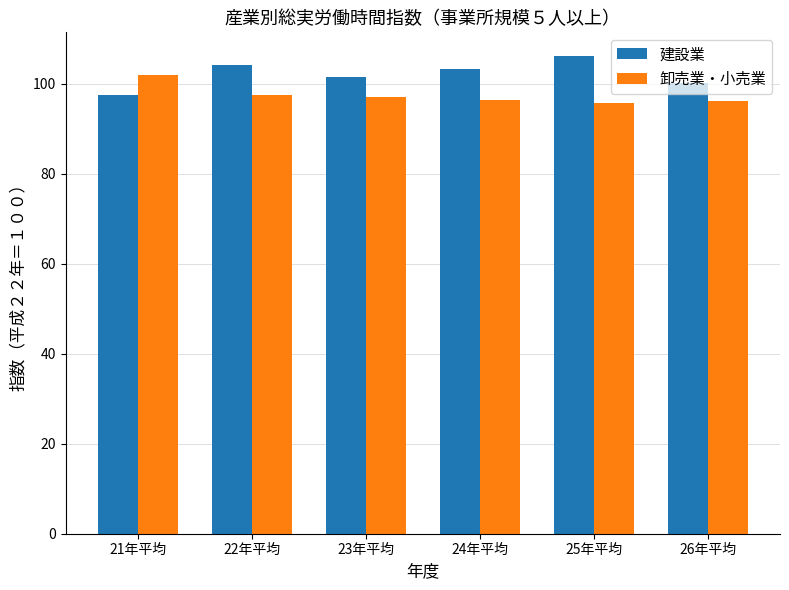

Rank the categories by 建設業 value from lowest to highest.

21年平均, 26年平均, 23年平均, 24年平均, 22年平均, 25年平均